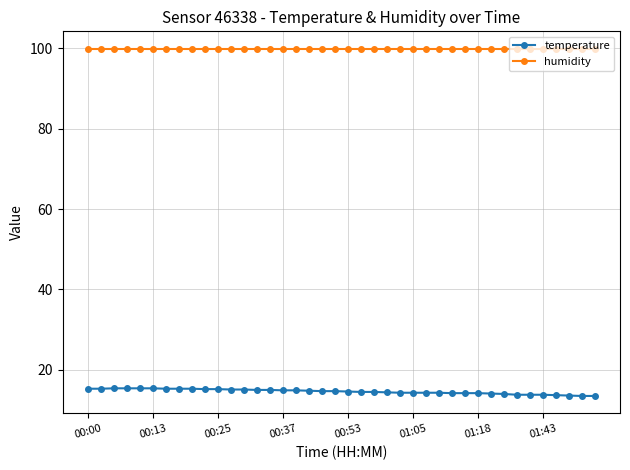

What is the sum of all temperature values?

584.3